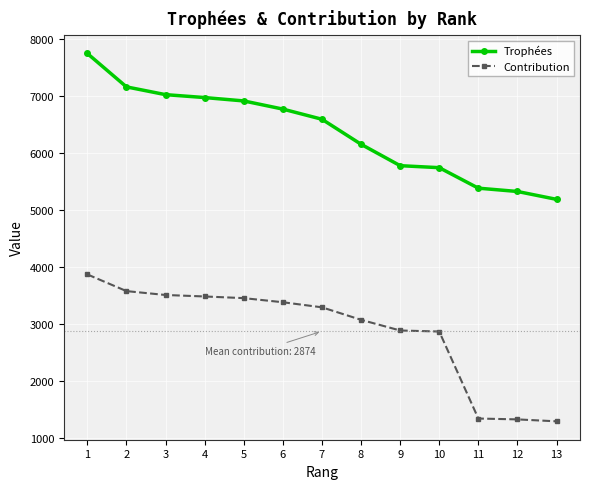

True or false: Contribution and Trophées intersect in this chart.

False